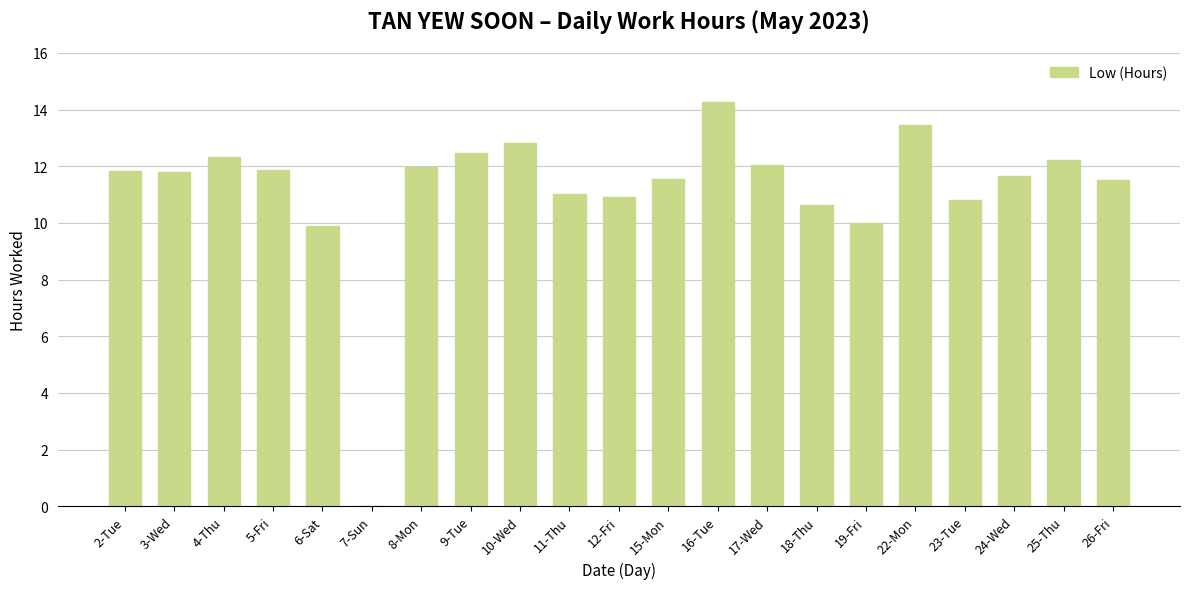

What is the sum of all values?

235.0